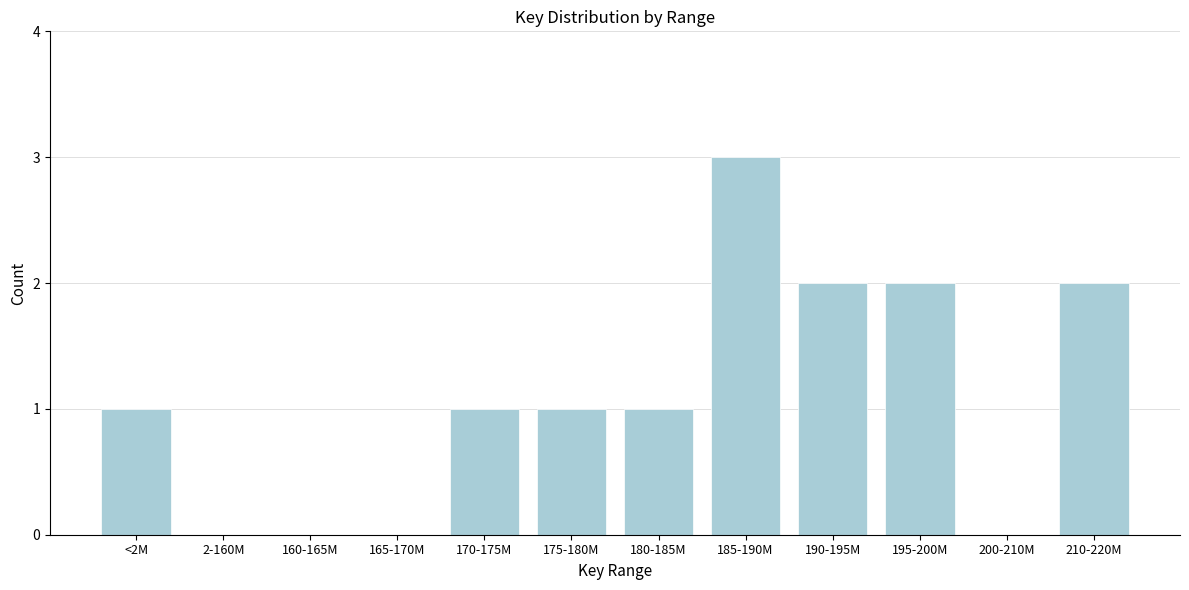

Reading left to right, list all the values displayed in this chart.

<2M=1	2-160M=0	160-165M=0	165-170M=0	170-175M=1	175-180M=1	180-185M=1	185-190M=3	190-195M=2	195-200M=2	200-210M=0	210-220M=2